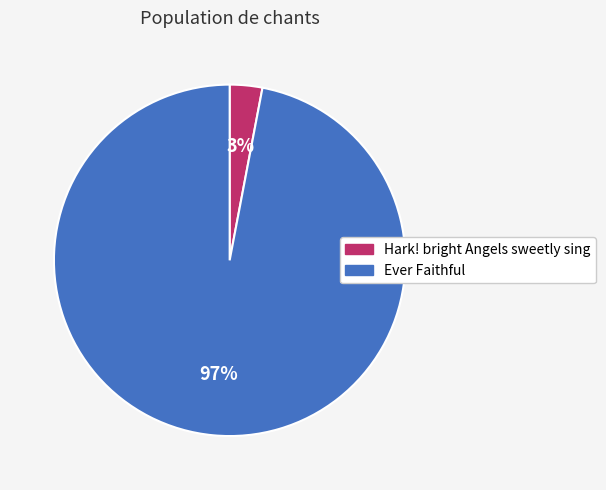

Rank the categories by value from lowest to highest.

Hark! bright Angels sweetly sing, Ever Faithful